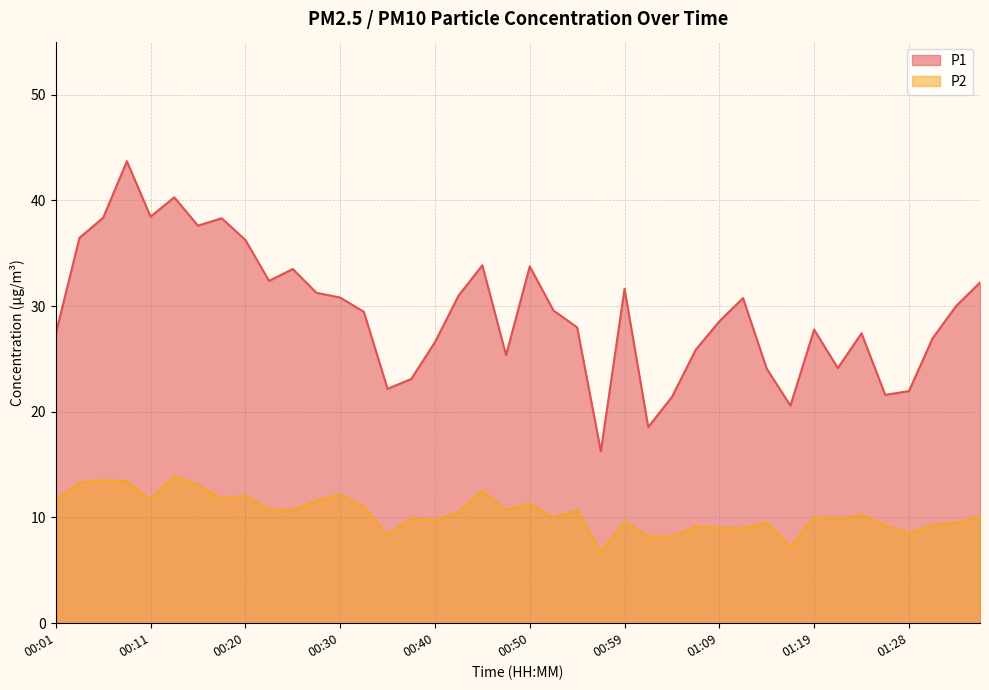

Which series changed the most between 01:21 and 01:24?

P1